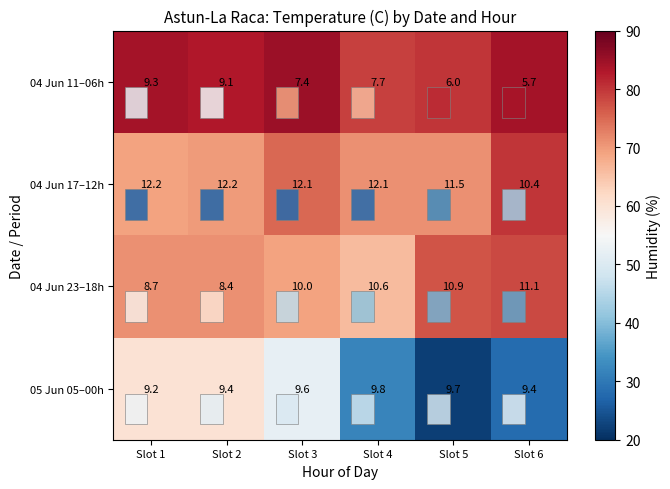

True or false: 04 Jun 23–18h has a value of 10.6 at Slot 4.

True